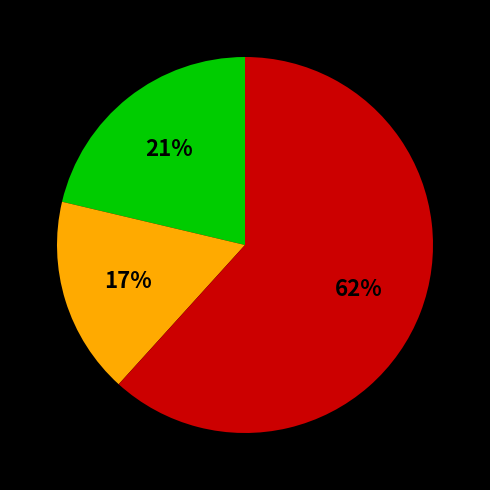

How many slices are in this pie chart?

3